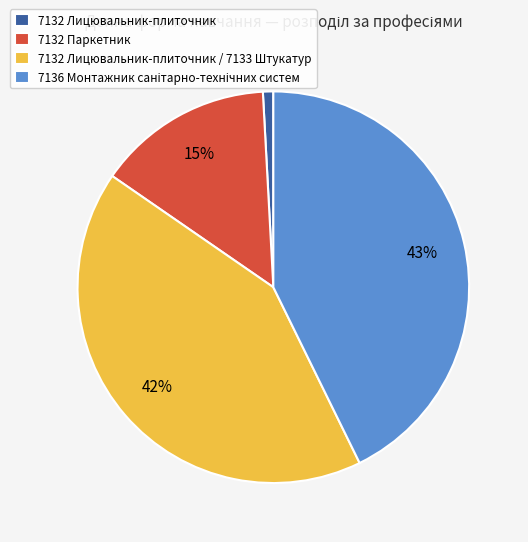

To the nearest percent, what portion does 7132 Лицювальник-плиточник represent?

1%